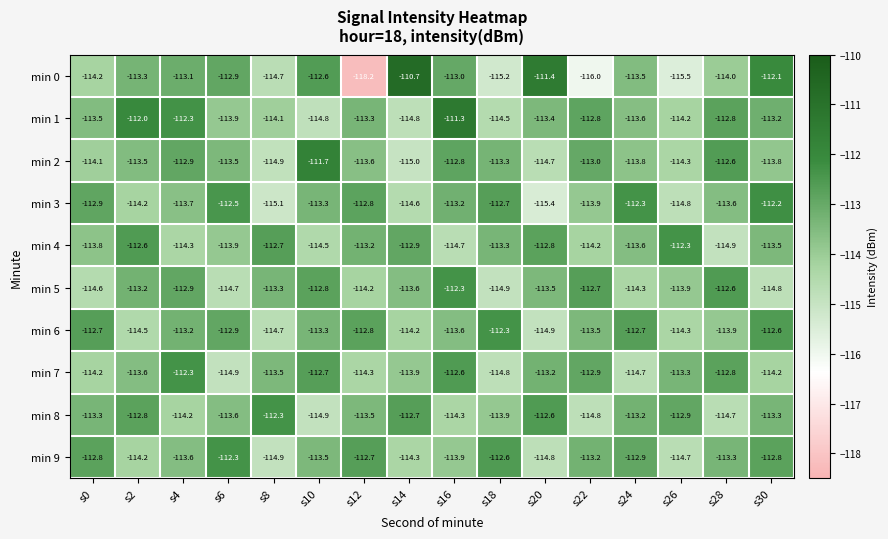

Is it true that min 0 equals -110.7 at s14?

True